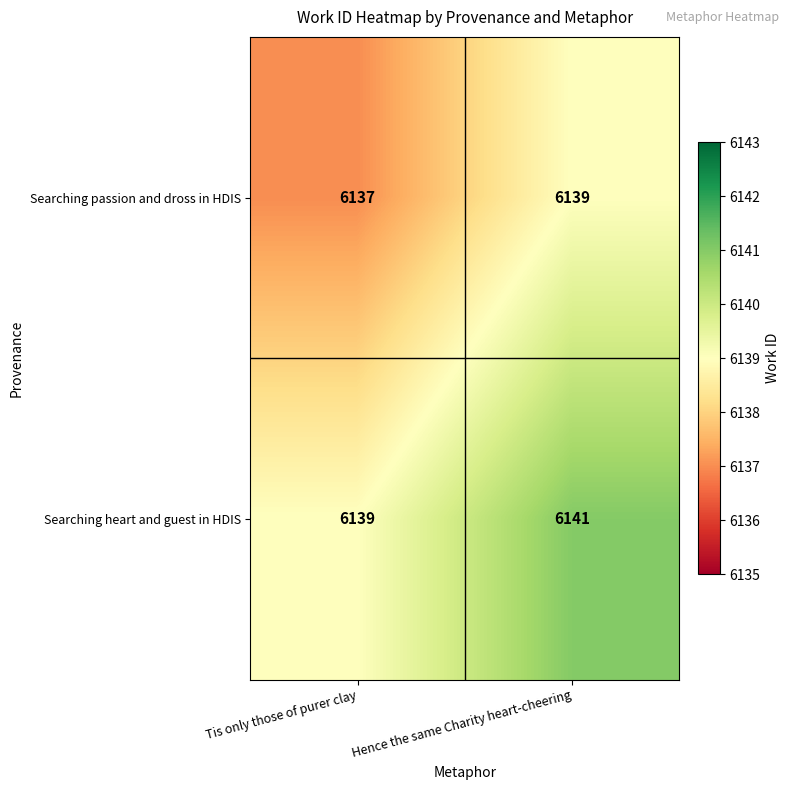

At Hence the same Charity heart-cheering, list the series in order from smallest to largest.

Searching passion and dross in HDIS, Searching heart and guest in HDIS